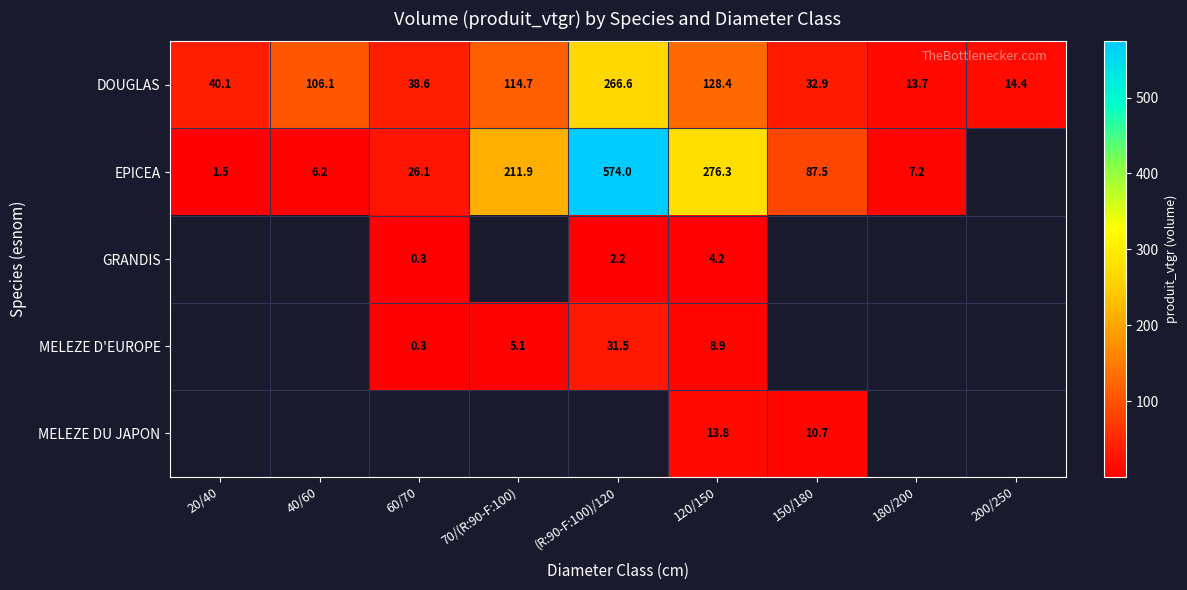

Where does the DOUGLAS series first go above 40?

20/40